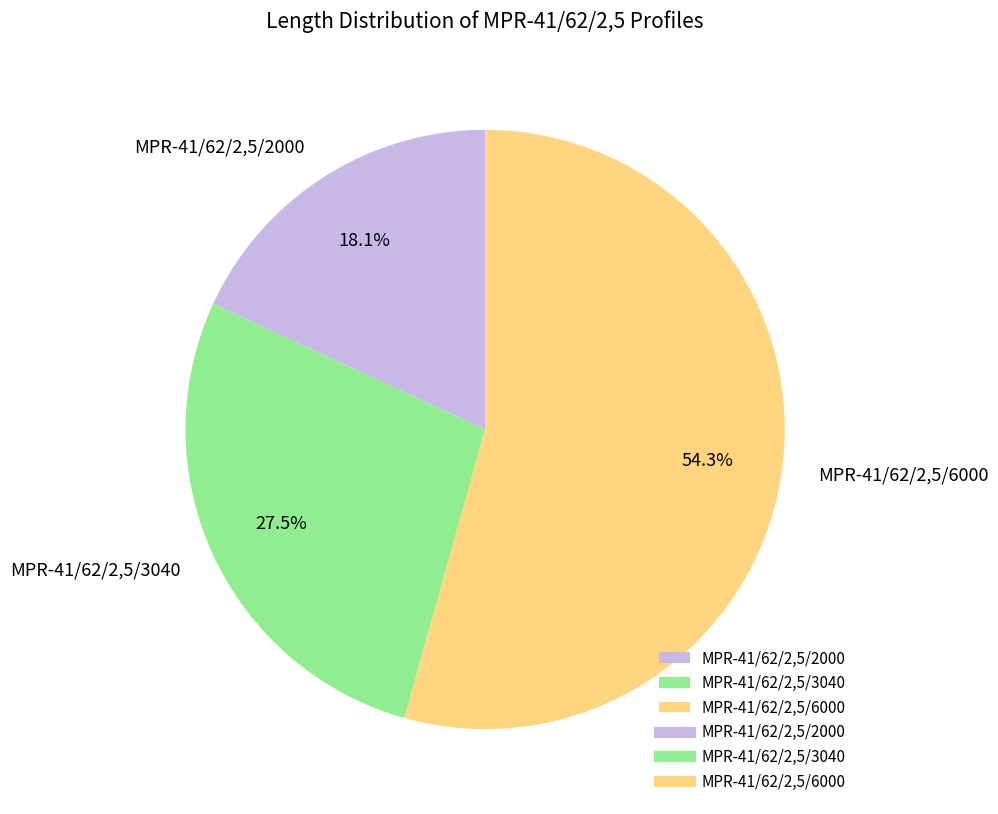

Is the sum of MPR-41/62/2,5/6000 and MPR-41/62/2,5/2000 greater than half?

Yes